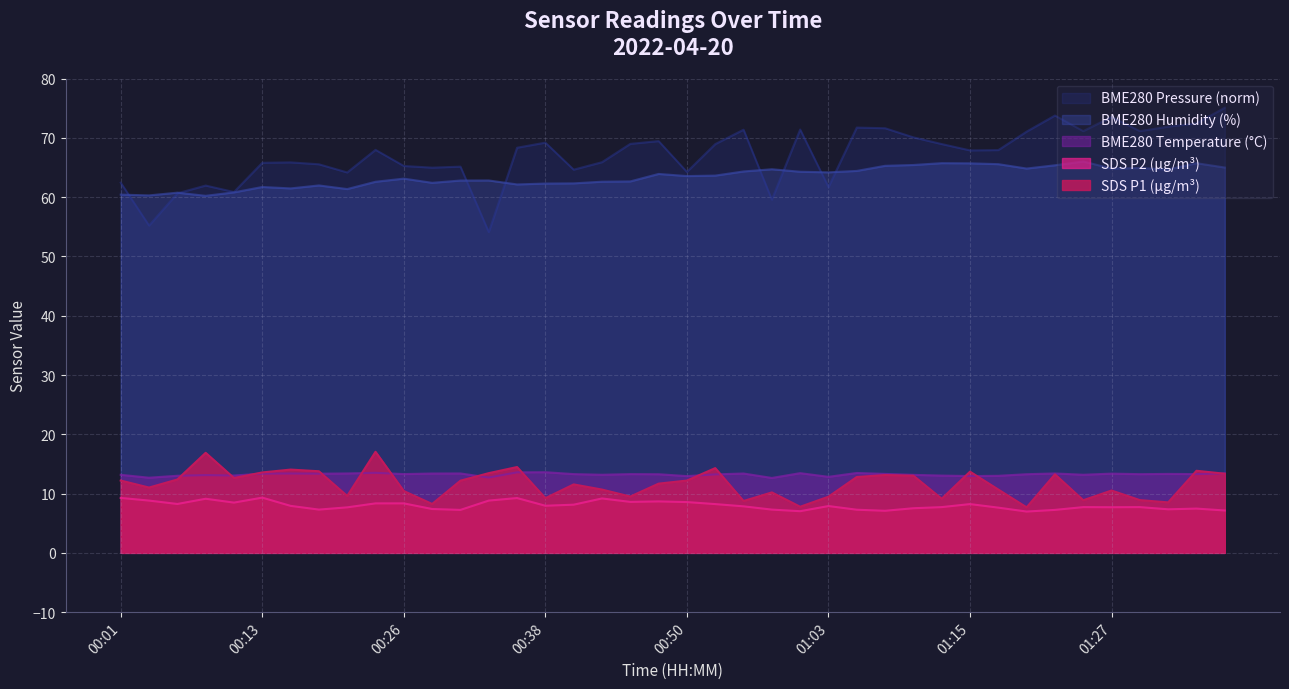

Reading right to left, transcribe all the data shown in this chart.

SDS_P1: 01:37=13.3	01:35=13.8	01:32=8.5	01:30=8.9	01:27=10.5	01:25=8.9	01:22=13.2	01:20=7.7	01:17=10.7	01:15=13.7	01:12=9.1	01:10=13.0	01:08=13.1	01:05=12.8	01:03=9.5	01:00=7.8	00:58=10.2	00:55=8.8	00:53=14.3	00:50=12.2	00:48=11.7	00:45=9.5	00:43=10.7	00:41=11.6	00:38=9.2	00:36=14.5	00:33=13.4	00:31=12.2	00:28=8.2	00:26=10.4	00:23=17.1	00:21=9.6	00:18=13.8	00:16=14.1	00:13=13.6	00:11=12.6	00:09=16.9	00:06=12.4	00:04=11.0	00:01=12.2
SDS_P2: 01:37=7.2	01:35=7.5	01:32=7.3	01:30=7.7	01:27=7.7	01:25=7.7	01:22=7.2	01:20=7.0	01:17=7.6	01:15=8.2	01:12=7.7	01:10=7.5	01:08=7.1	01:05=7.3	01:03=7.9	01:00=7.0	00:58=7.3	00:55=7.8	00:53=8.2	00:50=8.6	00:48=8.7	00:45=8.6	00:43=9.2	00:41=8.1	00:38=8.0	00:36=9.2	00:33=8.8	00:31=7.2	00:28=7.4	00:26=8.3	00:23=8.3	00:21=7.7	00:18=7.3	00:16=7.9	00:13=9.3	00:11=8.5	00:09=9.1	00:06=8.2	00:04=8.8	00:01=9.3
BME280_temperature: 01:37=13.4	01:35=13.3	01:32=13.3	01:30=13.3	01:27=13.4	01:25=13.2	01:22=13.4	01:20=13.3	01:17=13.0	01:15=13.0	01:12=13.0	01:10=13.2	01:08=13.3	01:05=13.5	01:03=12.8	01:00=13.4	00:58=12.6	00:55=13.4	00:53=13.2	00:50=12.9	00:48=13.3	00:45=13.3	00:43=13.2	00:41=13.3	00:38=13.6	00:36=13.6	00:33=12.7	00:31=13.4	00:28=13.4	00:26=13.3	00:23=13.5	00:21=13.4	00:18=13.4	00:16=13.4	00:13=13.4	00:11=13.1	00:09=13.1	00:06=13.0	00:04=12.7	00:01=13.2
BME280_humidity: 01:37=65.0	01:35=65.7	01:32=64.7	01:30=64.9	01:27=64.8	01:25=66.0	01:22=65.4	01:20=64.8	01:17=65.6	01:15=65.7	01:12=65.7	01:10=65.4	01:08=65.3	01:05=64.4	01:03=64.2	01:00=64.3	00:58=64.7	00:55=64.3	00:53=63.6	00:50=63.6	00:48=63.9	00:45=62.7	00:43=62.6	00:41=62.3	00:38=62.3	00:36=62.1	00:33=62.8	00:31=62.8	00:28=62.4	00:26=63.1	00:23=62.6	00:21=61.4	00:18=62.0	00:16=61.5	00:13=61.7	00:11=60.8	00:09=60.2	00:06=60.8	00:04=60.3	00:01=60.4
BME280_pressure_norm: 01:37=75.1	01:35=72.5	01:32=71.9	01:30=71.1	01:27=73.5	01:25=71.1	01:22=73.8	01:20=71.1	01:17=67.9	01:15=67.9	01:12=69.0	01:10=70.1	01:08=71.6	01:05=71.7	01:03=61.7	01:00=71.4	00:58=59.6	00:55=71.4	00:53=69.0	00:50=64.3	00:48=69.5	00:45=69.0	00:43=65.9	00:41=64.6	00:38=69.2	00:36=68.3	00:33=54.1	00:31=65.2	00:28=65.0	00:26=65.3	00:23=68.0	00:21=64.2	00:18=65.5	00:16=65.9	00:13=65.8	00:11=60.9	00:09=62.0	00:06=60.6	00:04=55.2	00:01=62.4